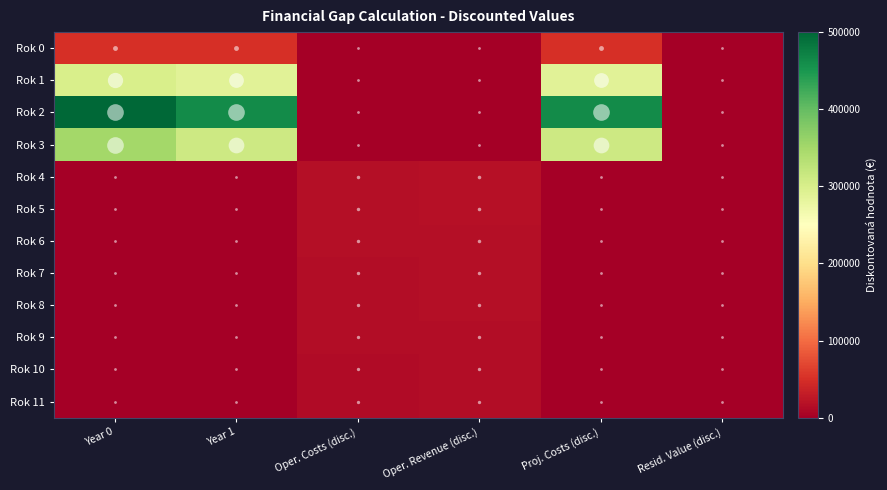

What is the maximum value shown in the chart?

500000.0